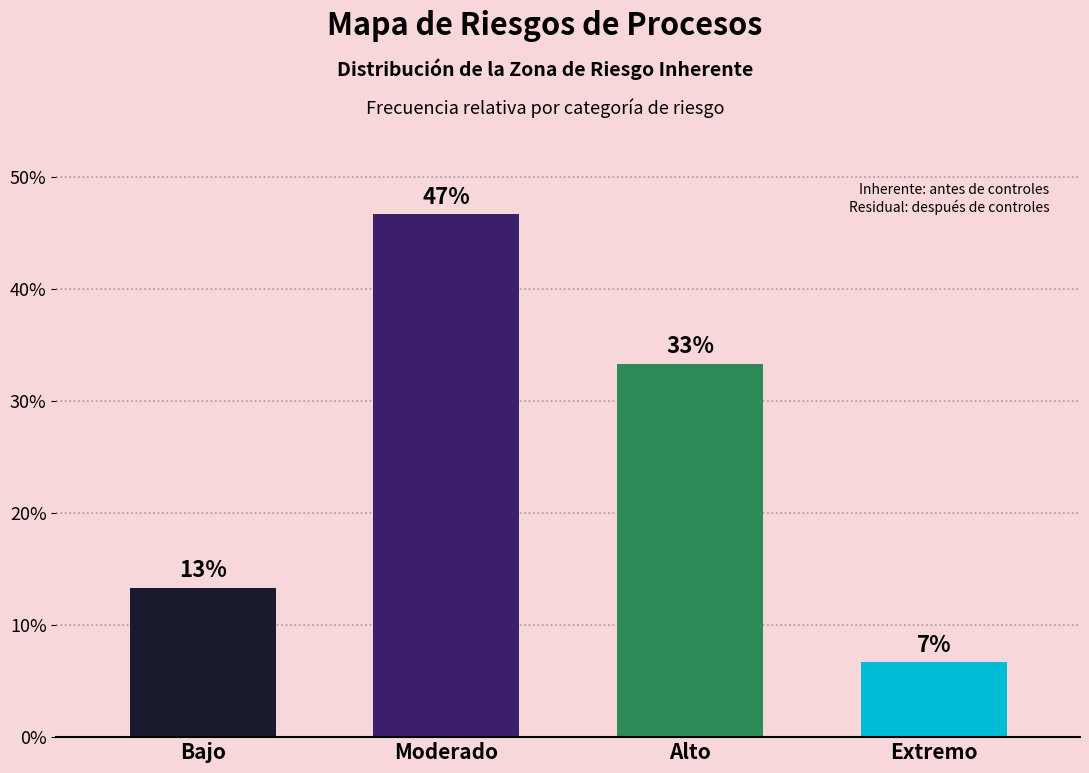

Does the chart contain any negative values?

No